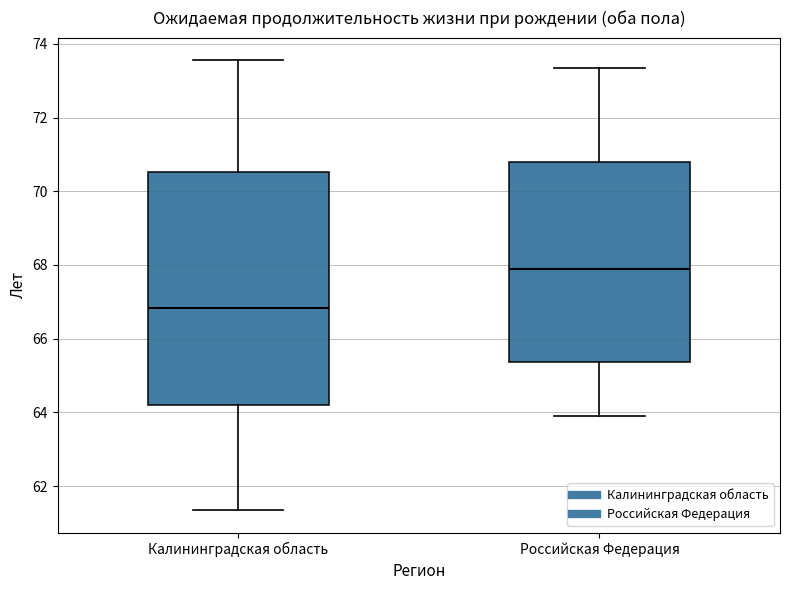

Which box has the highest median line?

Российская Федерация